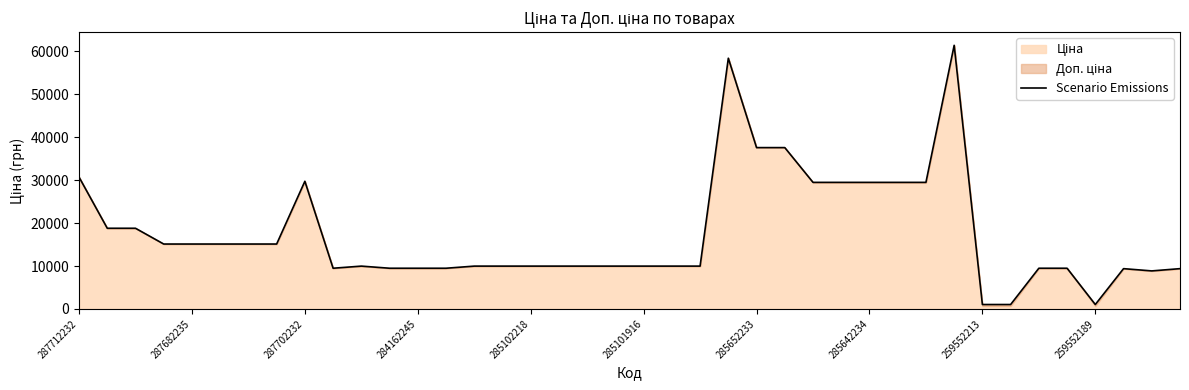

The value of Scenario Emissions at 285101916 is 2254.3. True or false?

False